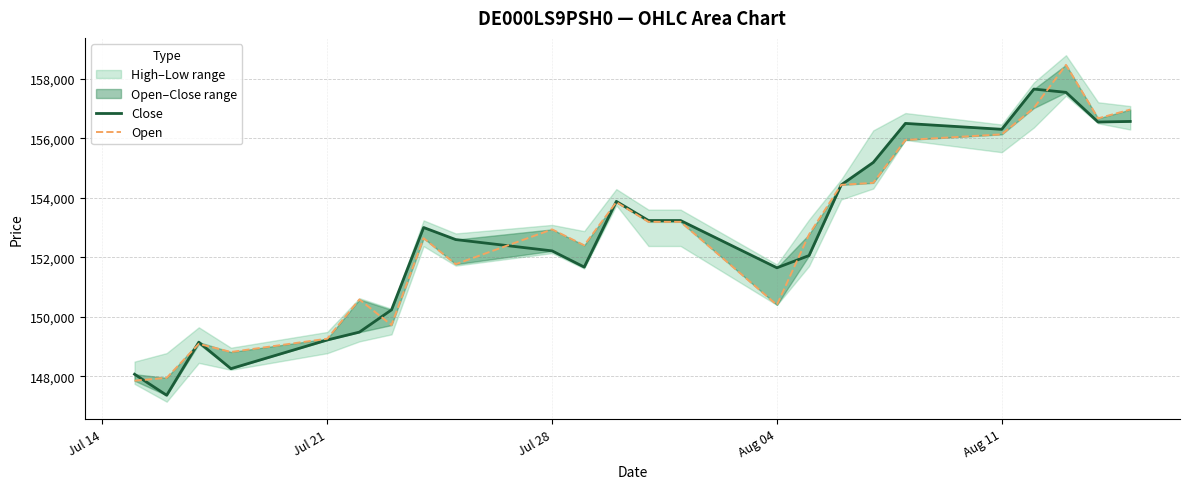

Is the value of Open at 22 greater than the value of Close at Aug 11?

Yes